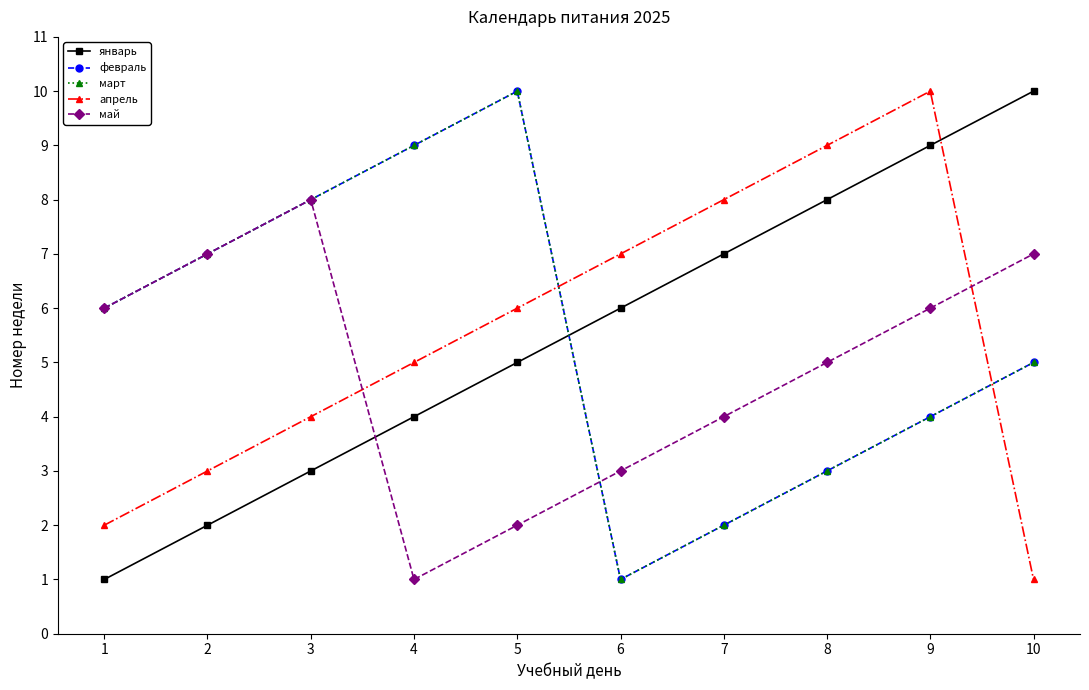

At which label does январь reach its minimum?

1